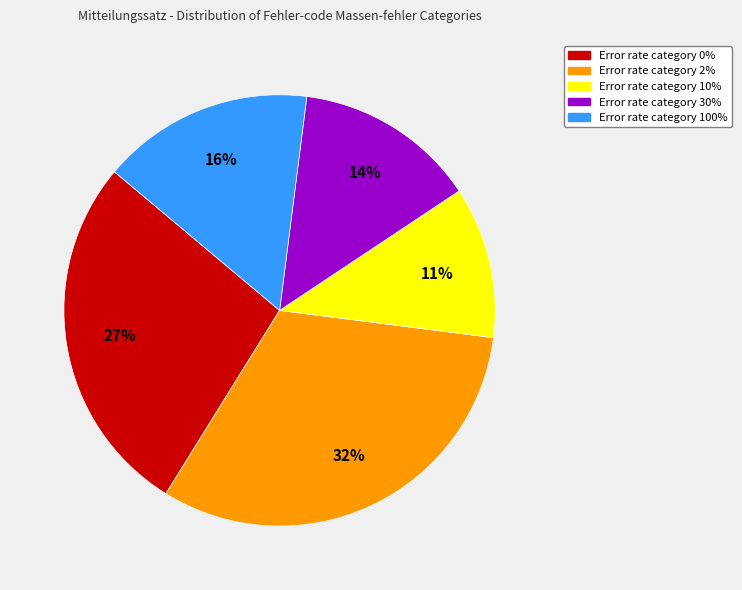

To the nearest percent, what is the average slice percentage?

20%